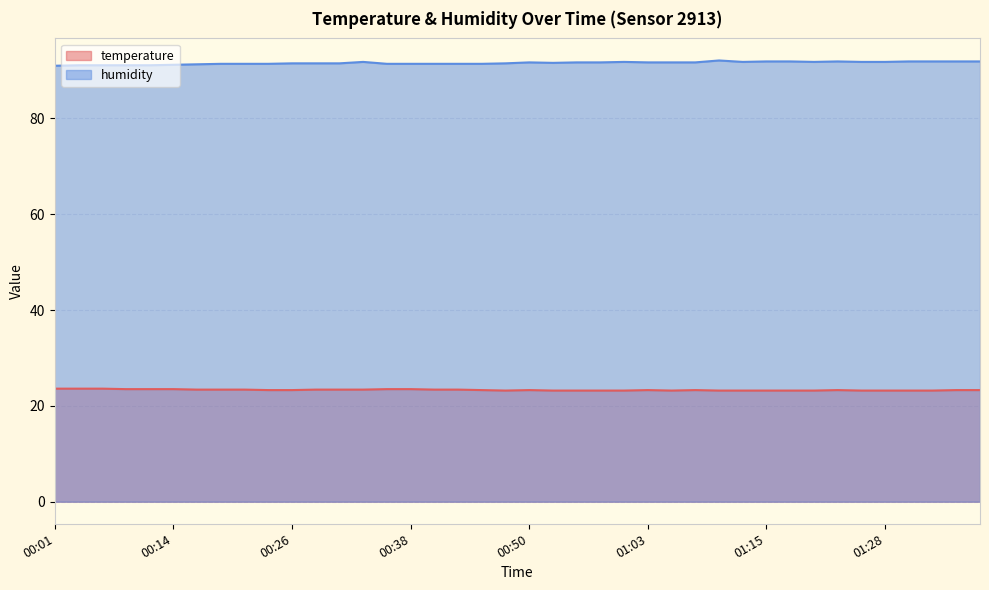

True or false: humidity has more than 1 interior local peaks.

True